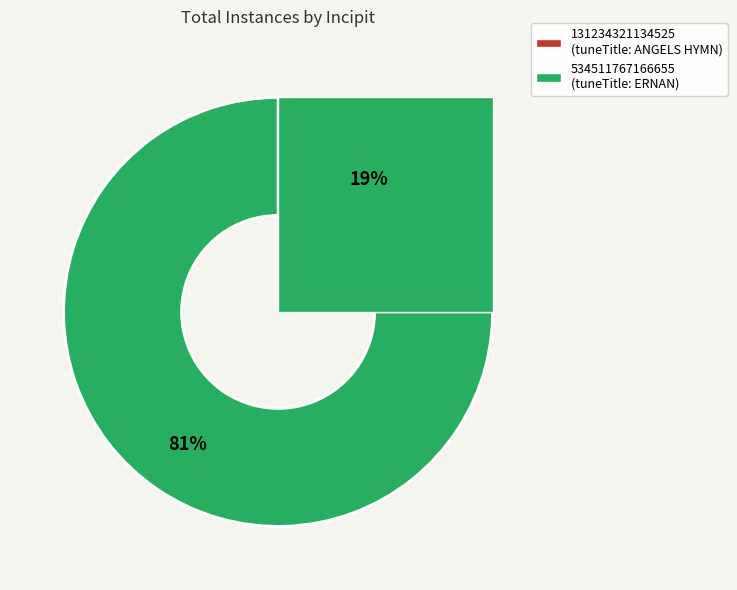

To the nearest percent, what portion does 131234321134525 represent?

19%